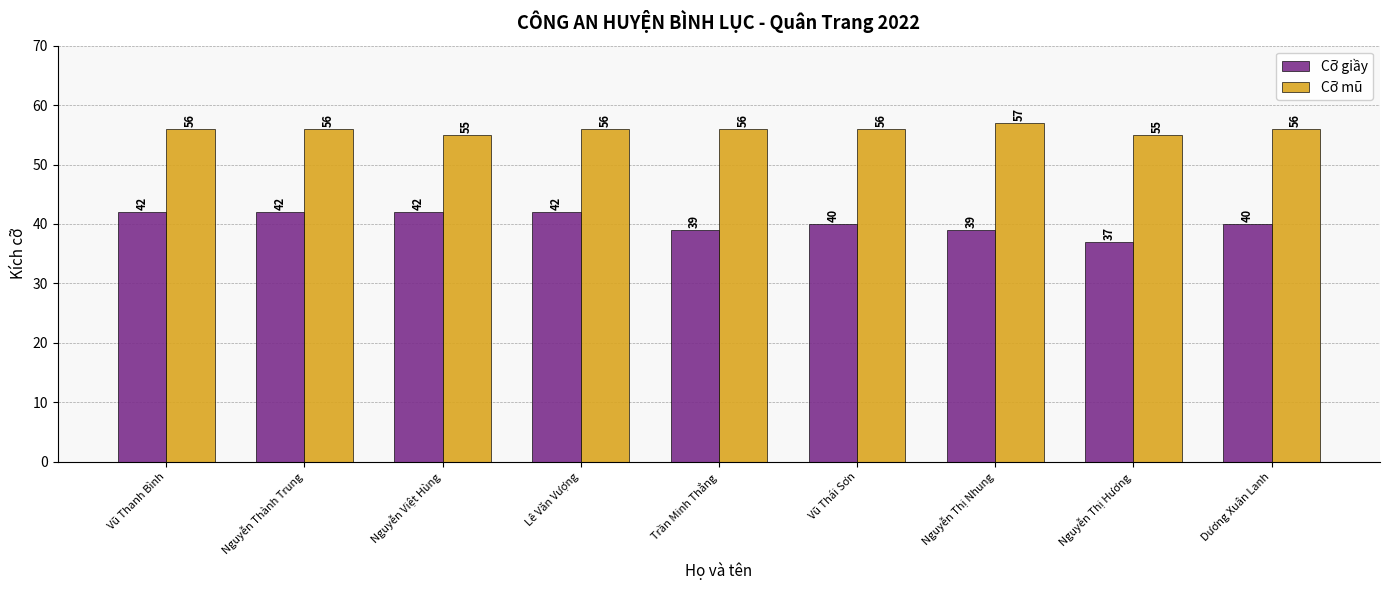

Reading right to left, list all the values displayed in this chart.

Cỡ giầy: Dương Xuân Lanh=40	Nguyễn Thị Hương=37	Nguyễn Thị Nhung=39	Vũ Thái Sơn=40	Trần Minh Thắng=39	Lê Văn Vượng=42	Nguyễn Việt Hùng=42	Nguyễn Thành Trung=42	Vũ Thanh Bình=42
Cỡ mũ: Dương Xuân Lanh=56	Nguyễn Thị Hương=55	Nguyễn Thị Nhung=57	Vũ Thái Sơn=56	Trần Minh Thắng=56	Lê Văn Vượng=56	Nguyễn Việt Hùng=55	Nguyễn Thành Trung=56	Vũ Thanh Bình=56